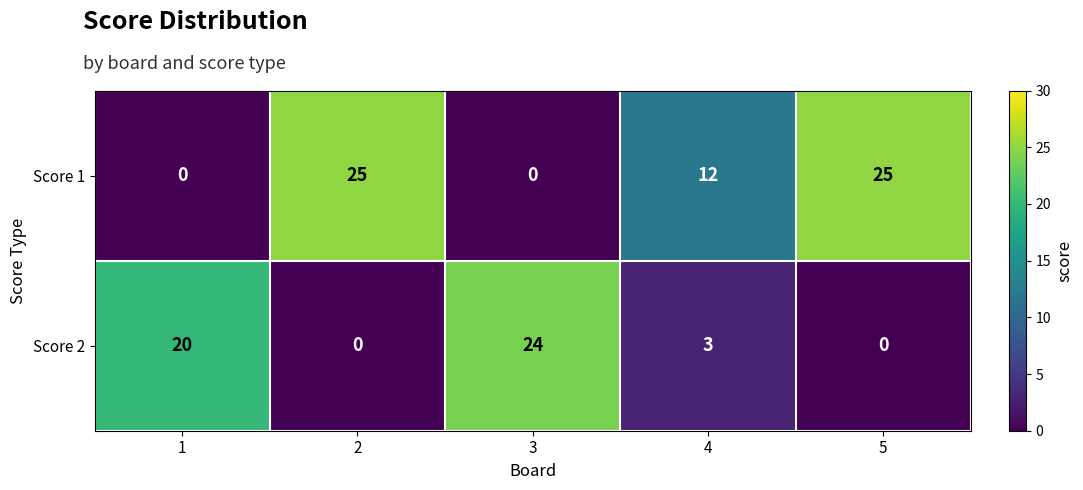

What is the maximum value shown in the chart?

25